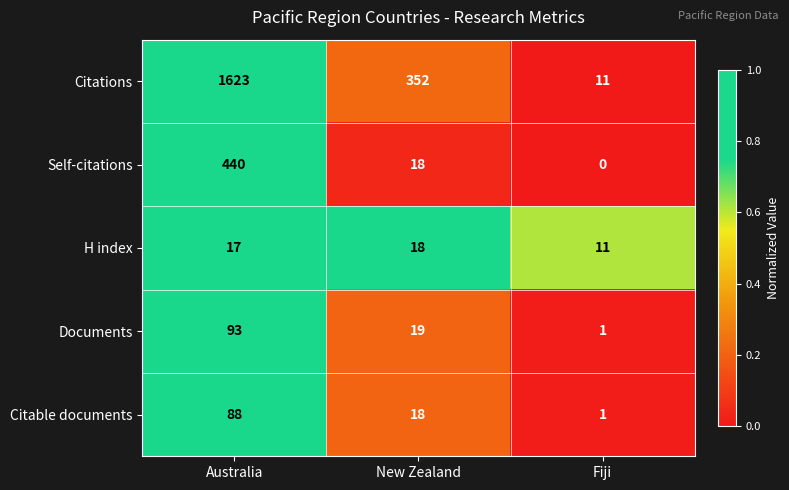

Which series has the largest range (max minus min)?

Citations